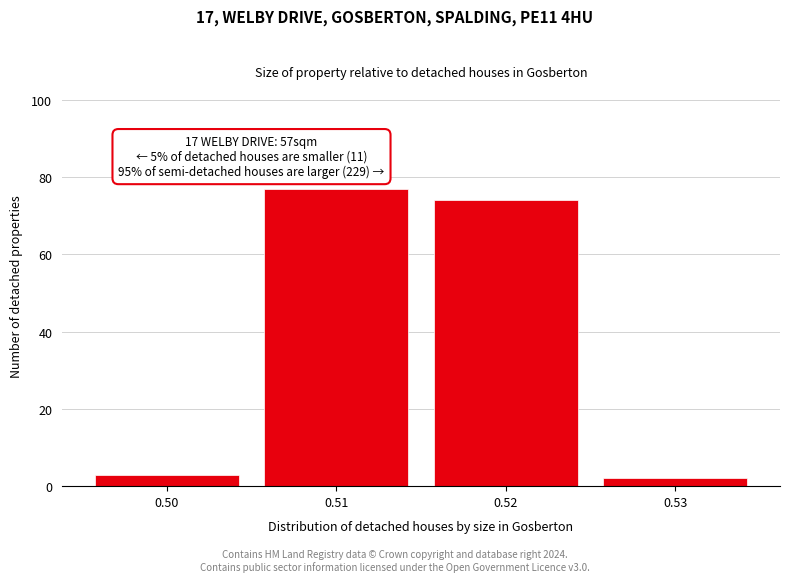

Reading left to right, what are all the values shown in this chart?

0.50=3	0.51=77	0.52=74	0.53=2